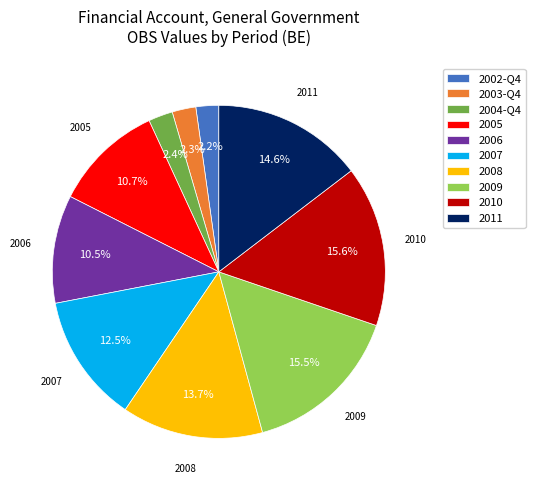

Count the number of slices in the pie.

10